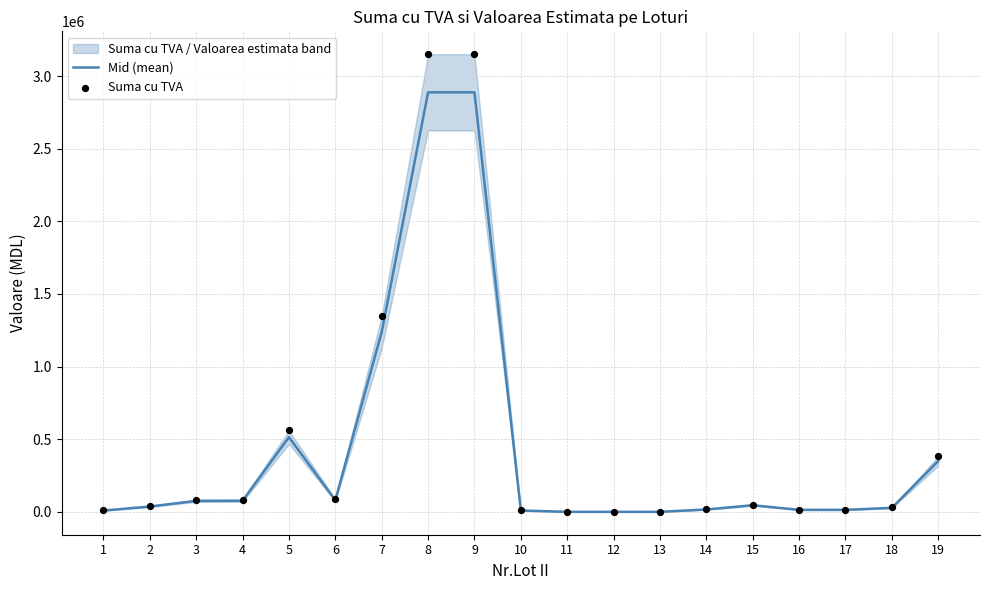

At how many categories does at least one series exceed 100504?

5